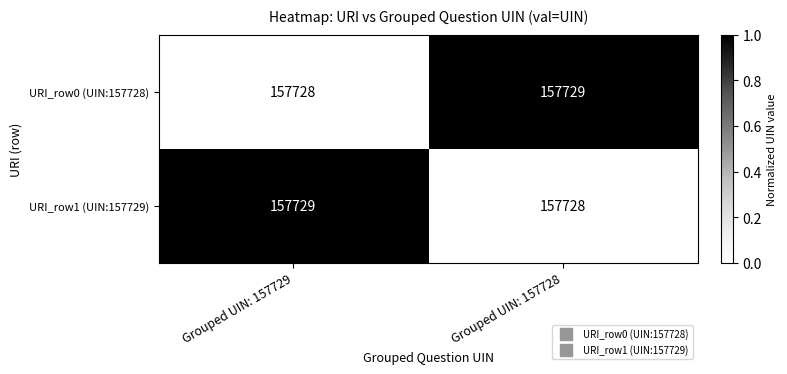

What is the minimum value shown in the chart?

157728